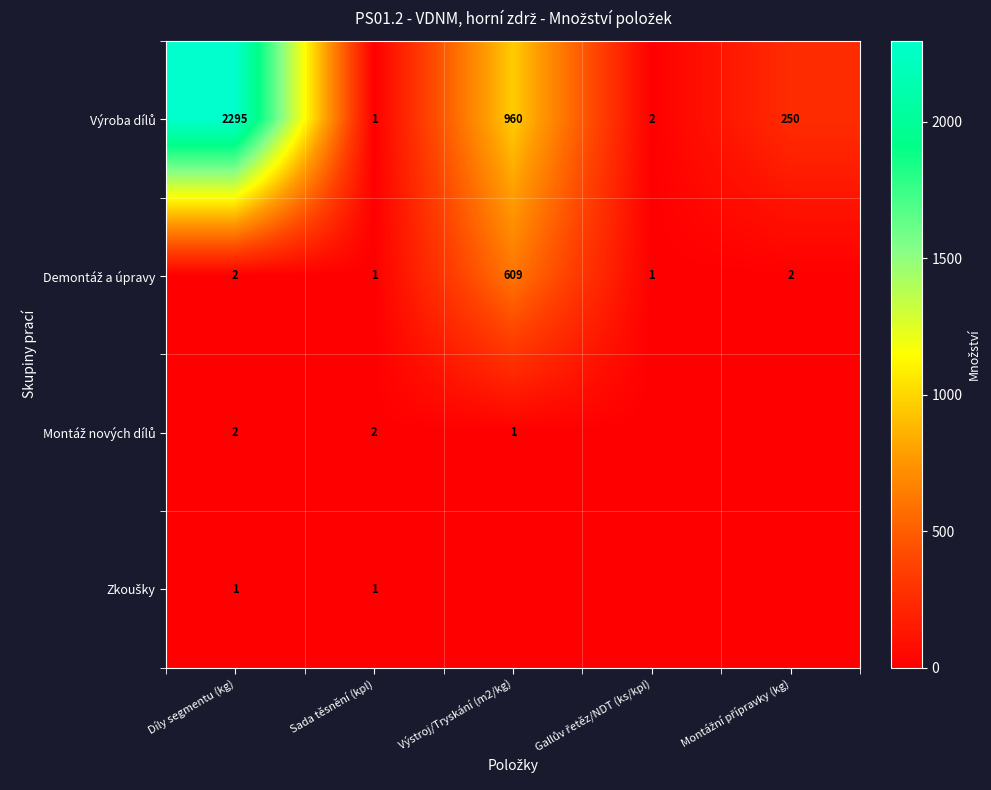

What is the total value across all series at Díly segmentu (kg)?

2300